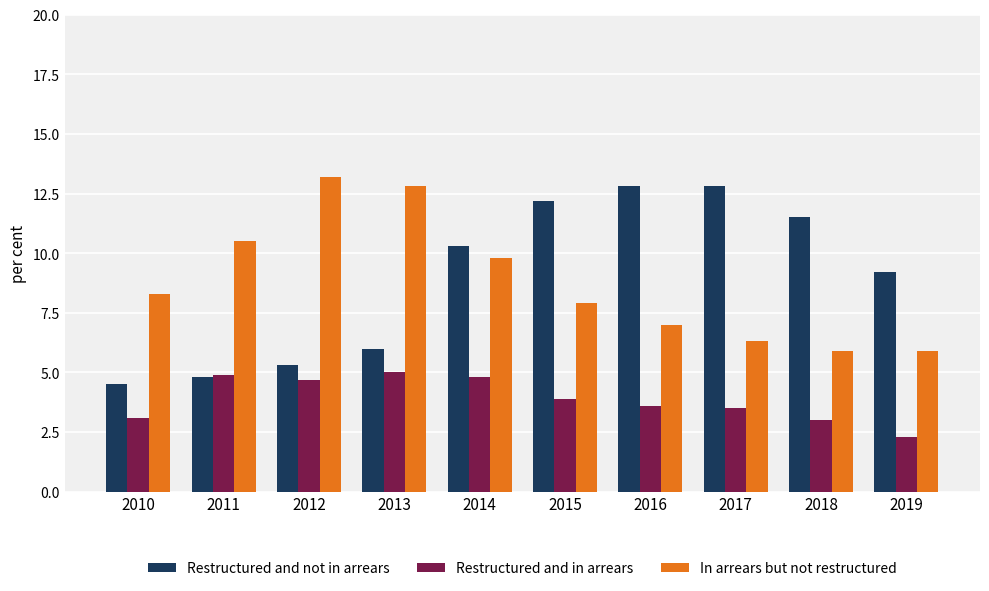

Which series changed the most between 2012 and 2018?

In arrears but not restructured